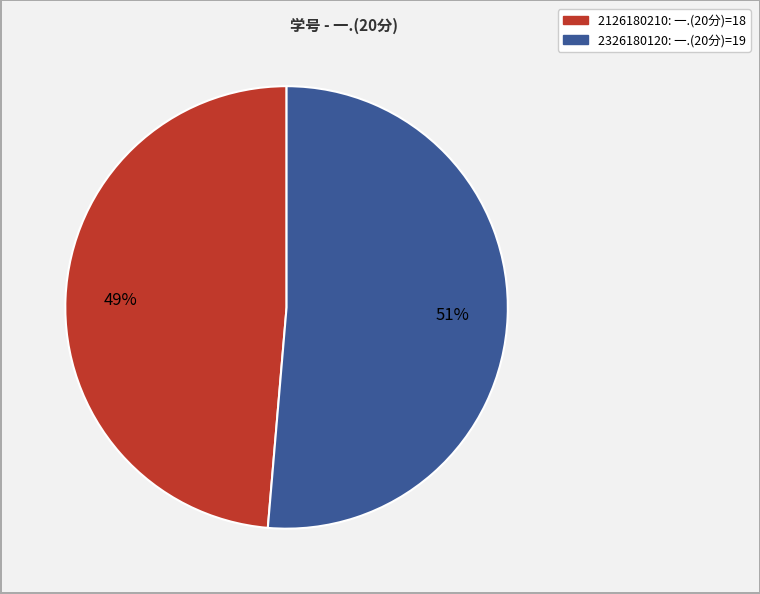

What percentage is the 2326180120 slice, to the nearest percent?

51%